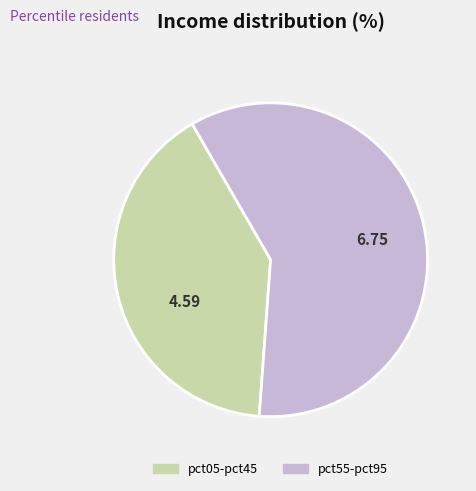

Is there any slice that represents more than half of the pie?

Yes